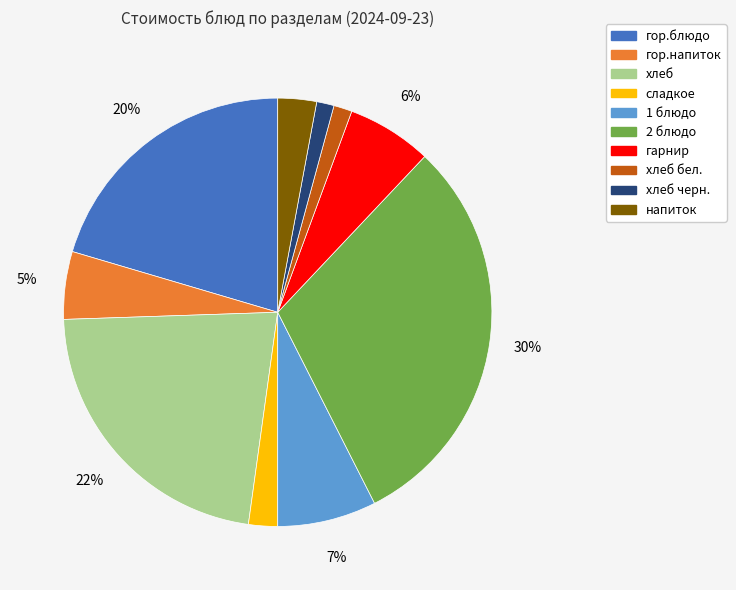

To the nearest percent, what is the average slice percentage?

10%